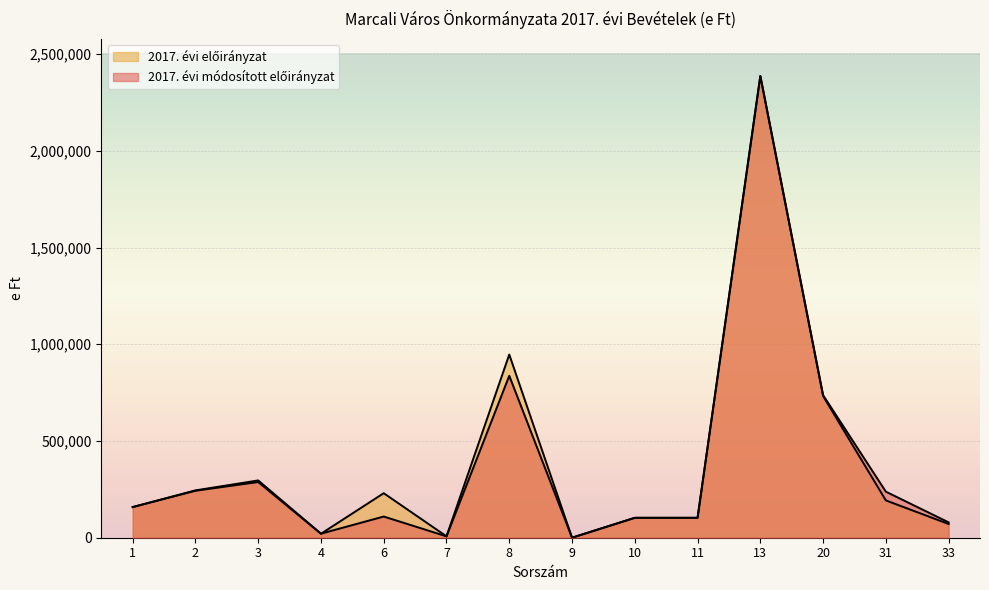

How many lines are shown in the chart?

2